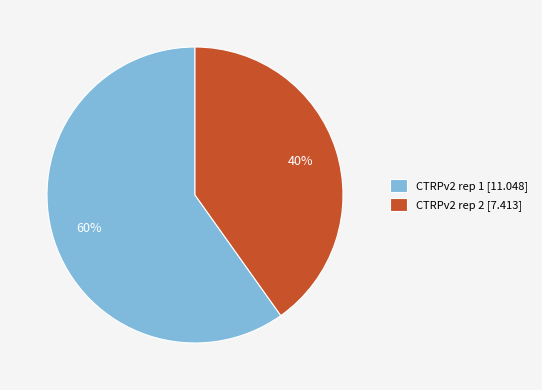

Is CTRPv2 rep 2 the majority of the pie?

No